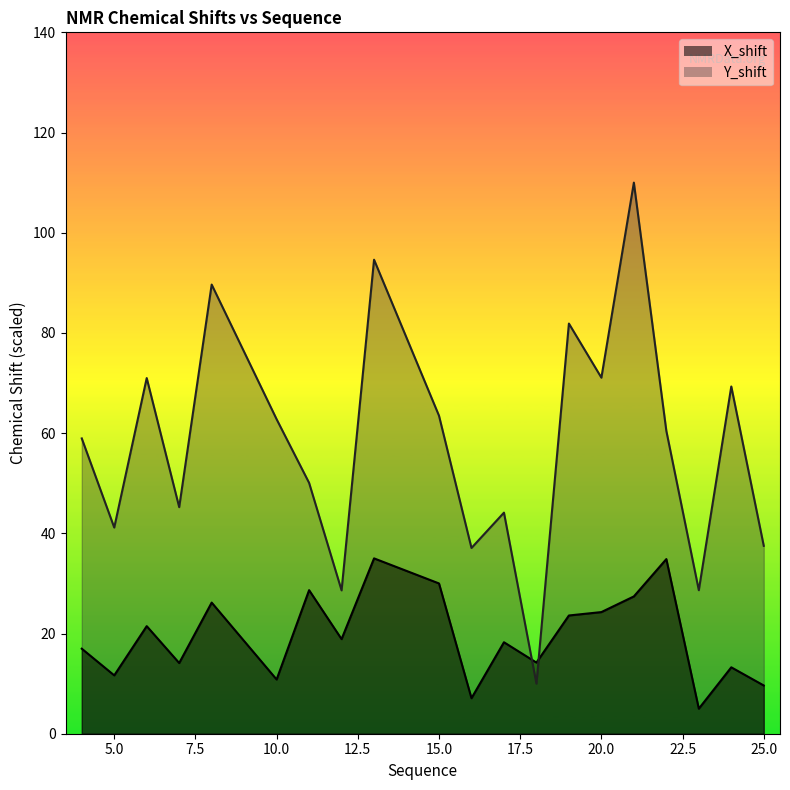

Between which two adjacent categories do X_shift and Y_shift first intersect?

17 and 18